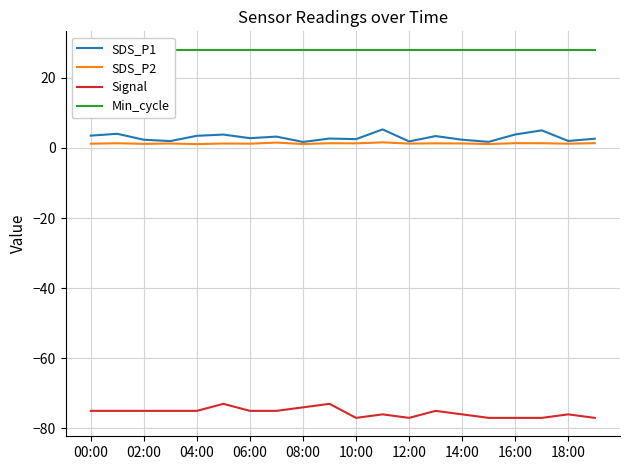

Does the chart have visible grid lines?

Yes